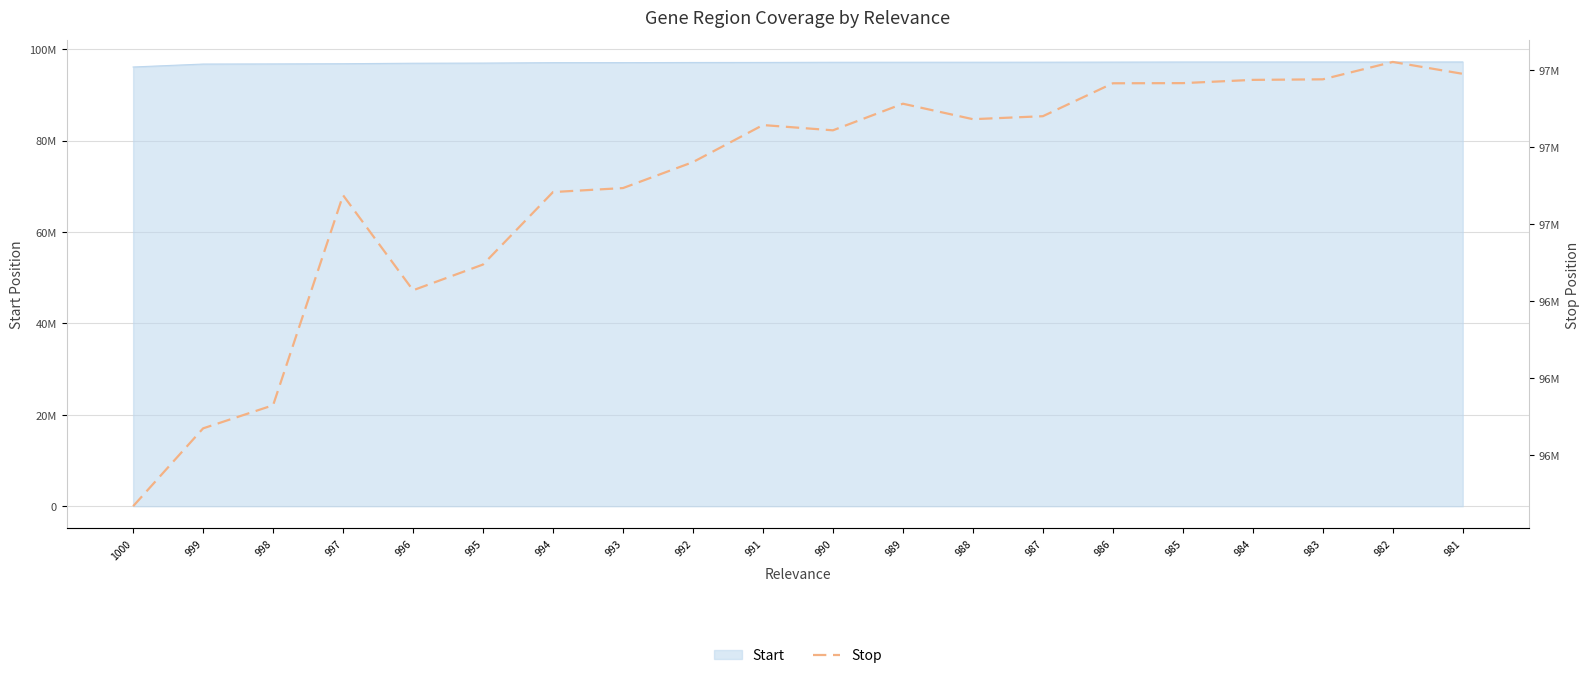

The chart shows a value of 28600571 at 991. True or false?

False